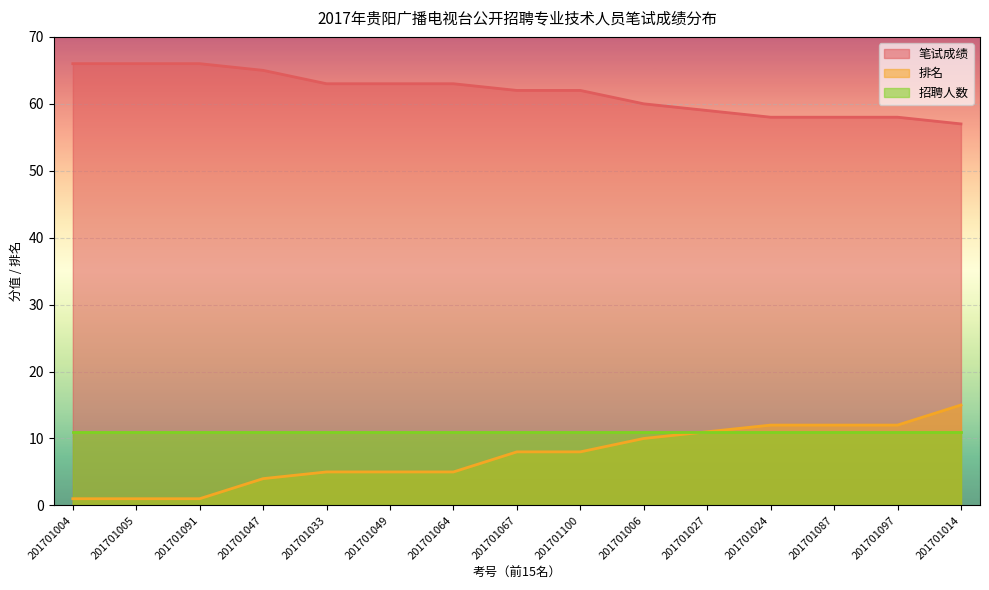

What is the value of the 排名 point at the 10th from the left?

10